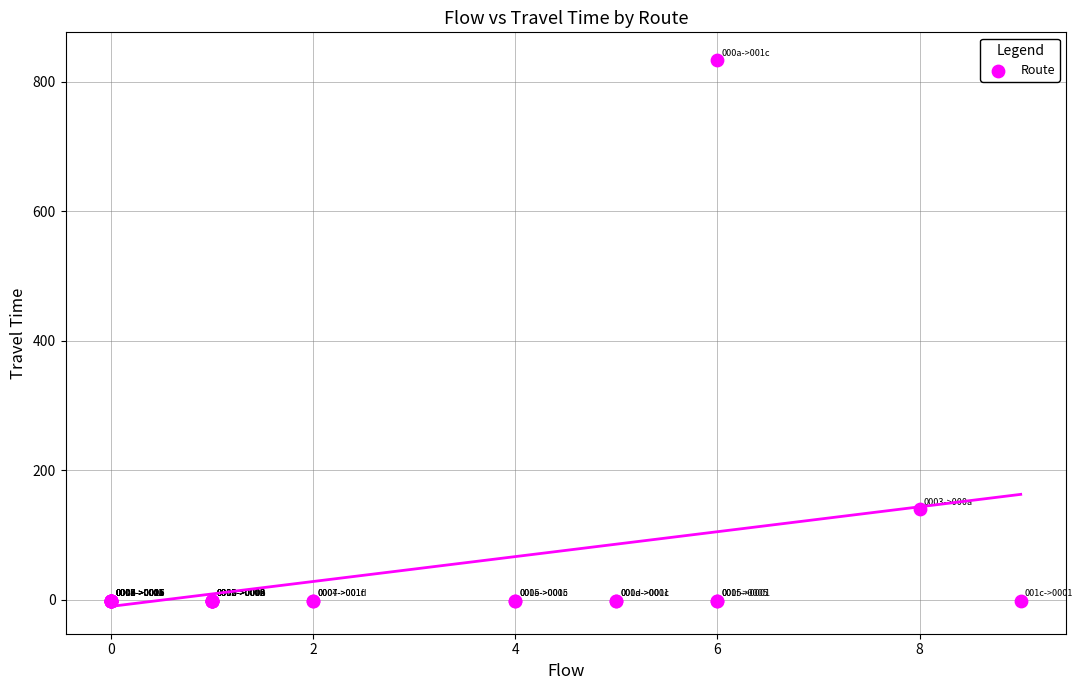

What Y value in the scatter plot is closest to 416?

140